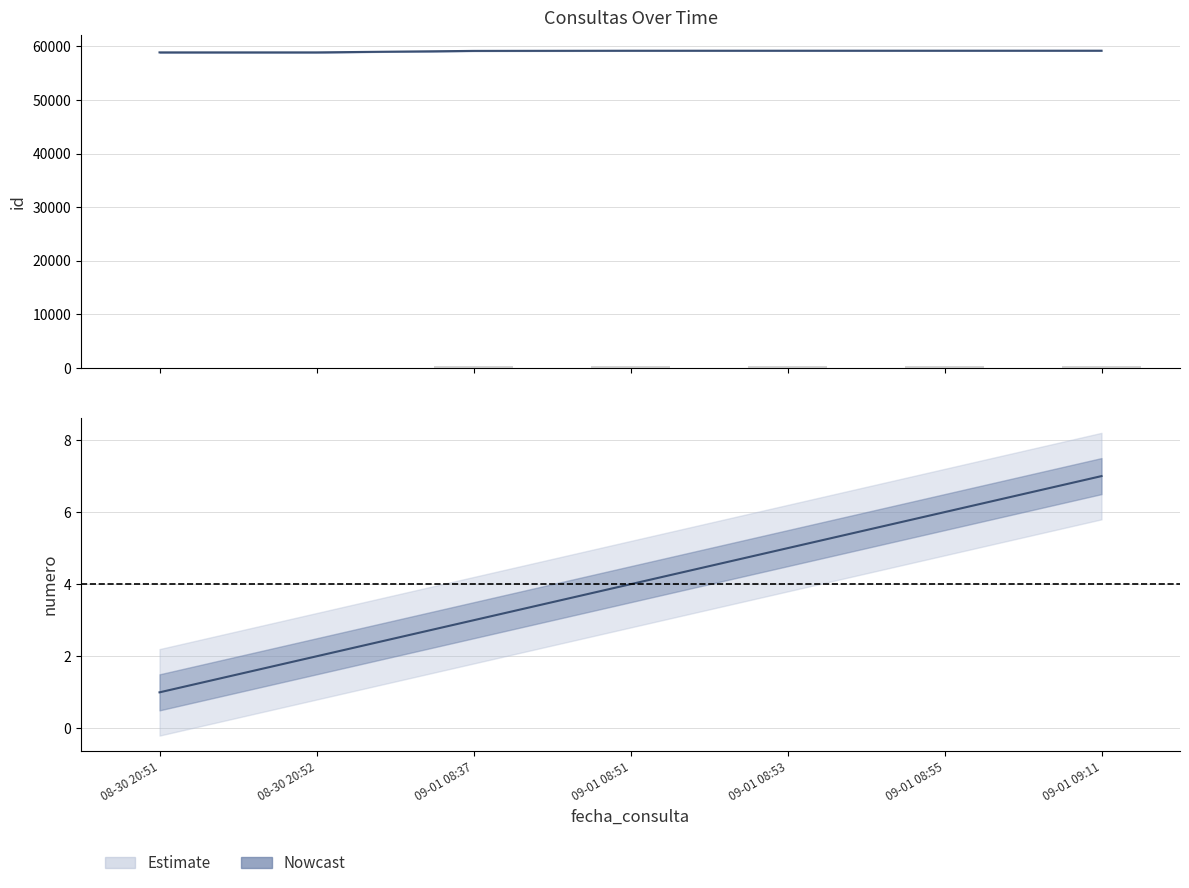

Count the numero values in the range 2 to 6.

5